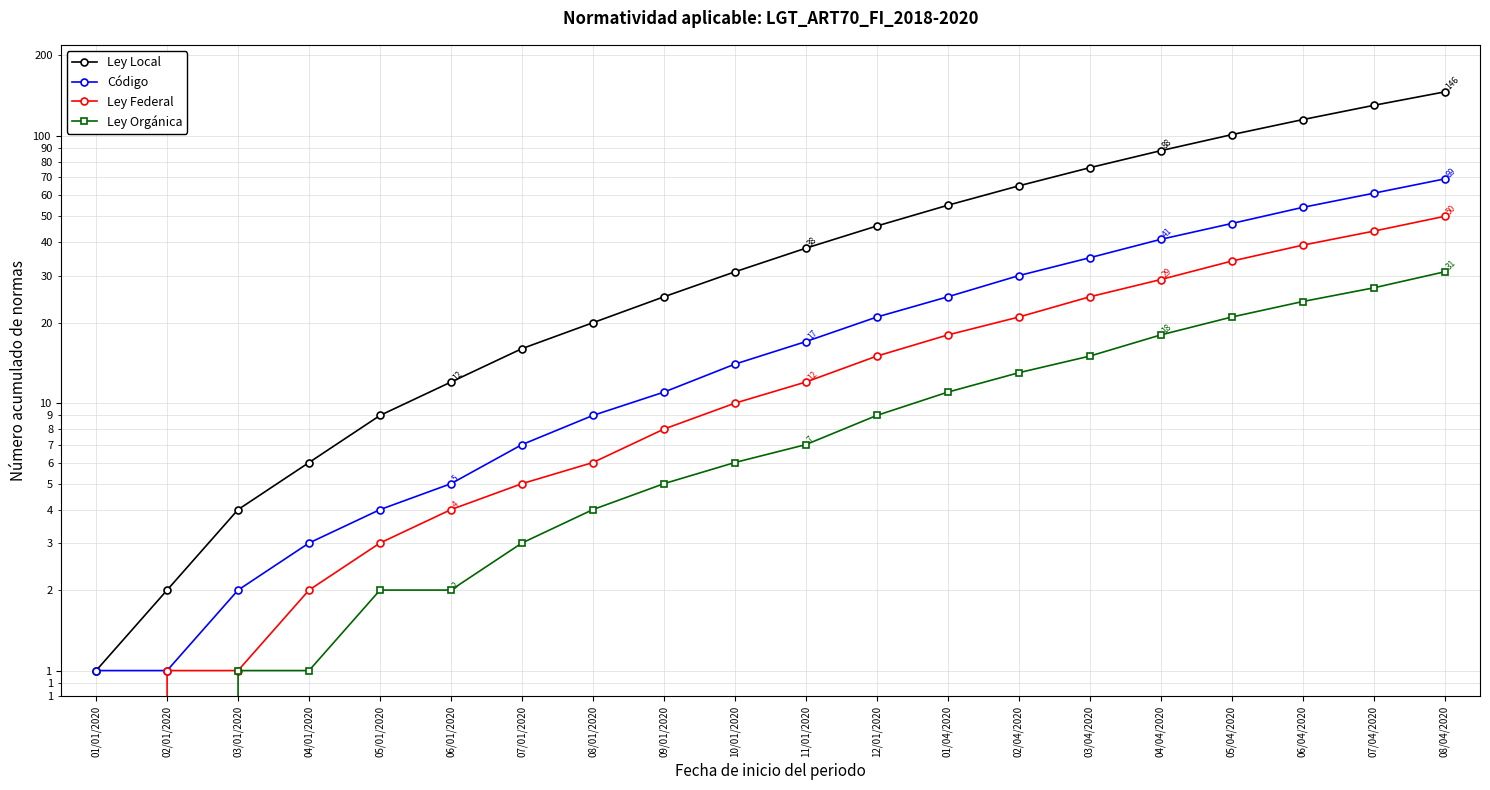

What is the label of the 6th point from the left?

06/01/2020